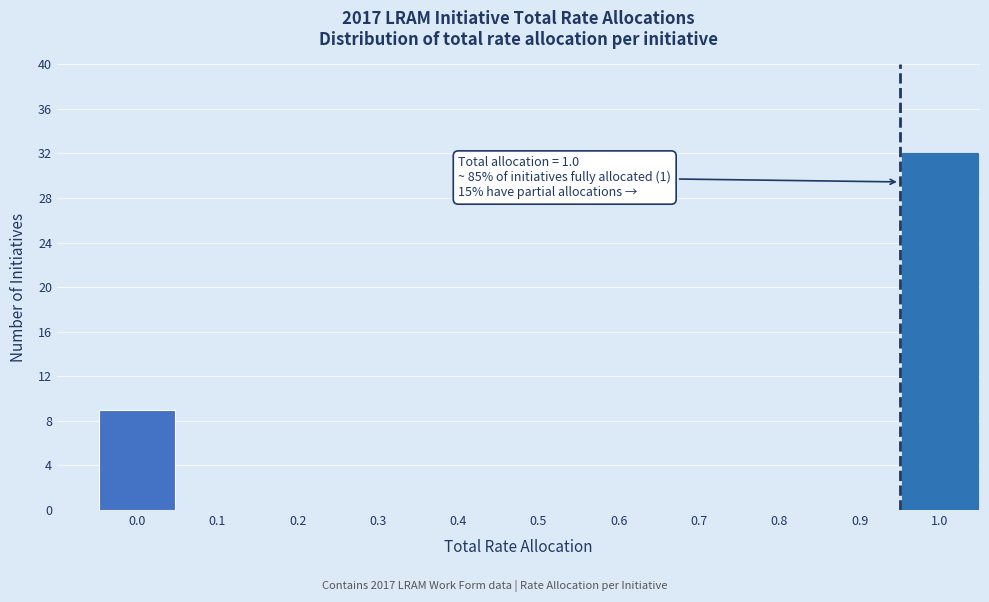

Reading left to right, extract all data points from this chart.

0.0=9	0.1=0	0.2=0	0.3=0	0.4=0	0.5=0	0.6=0	0.7=0	0.8=0	0.9=0	1.0=32